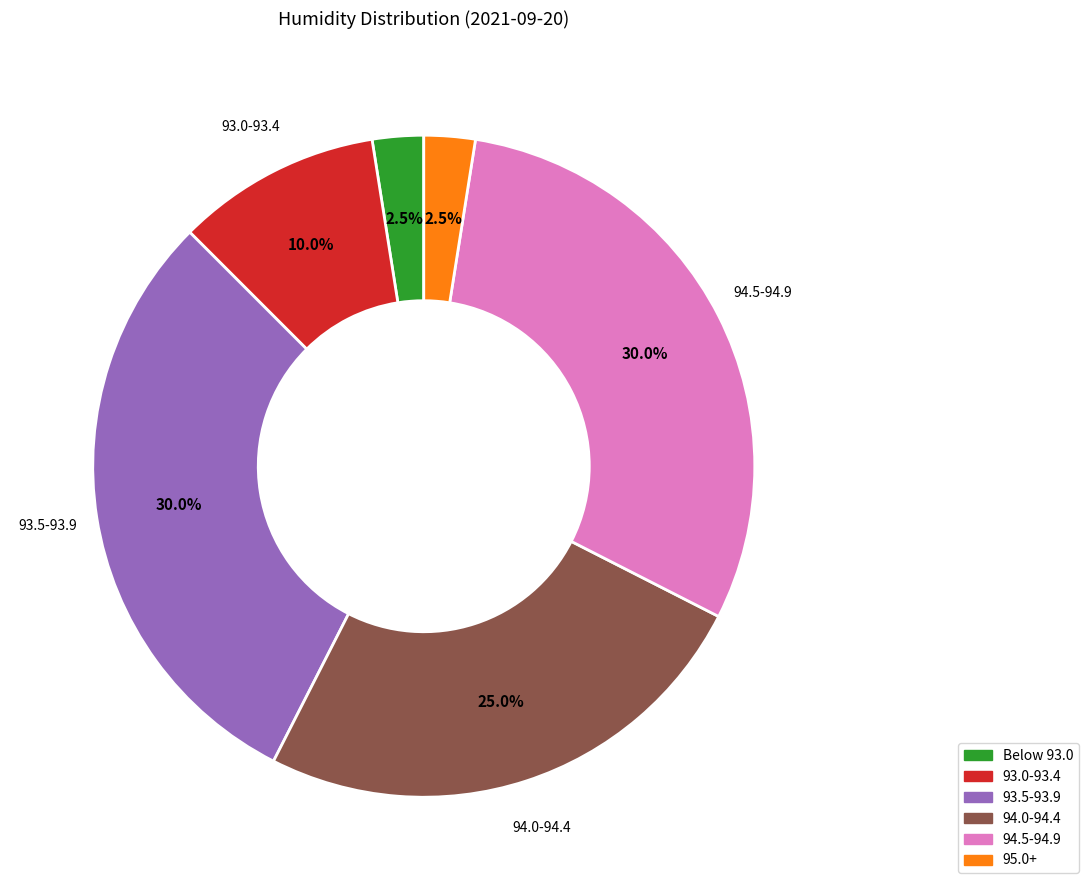

Is there any slice that represents more than half of the pie?

No